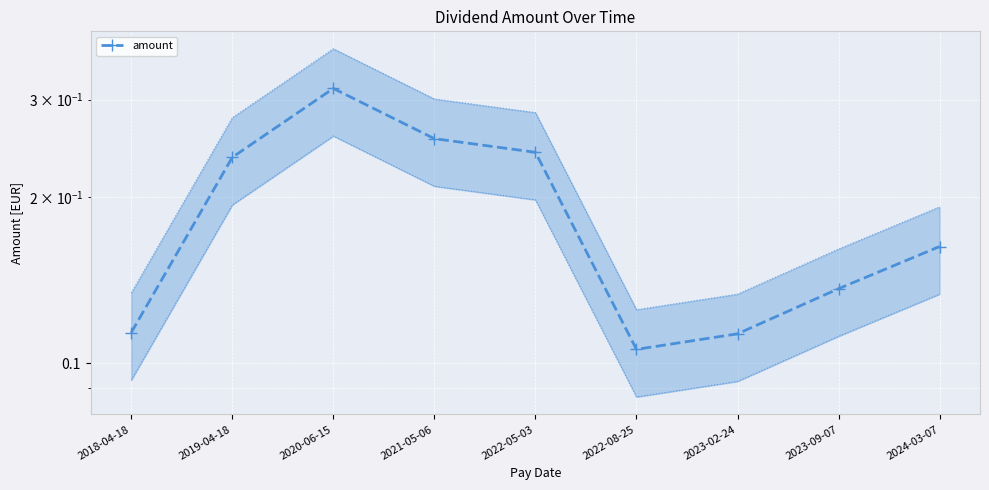

What is the difference between the maximum and minimum values?

0.2